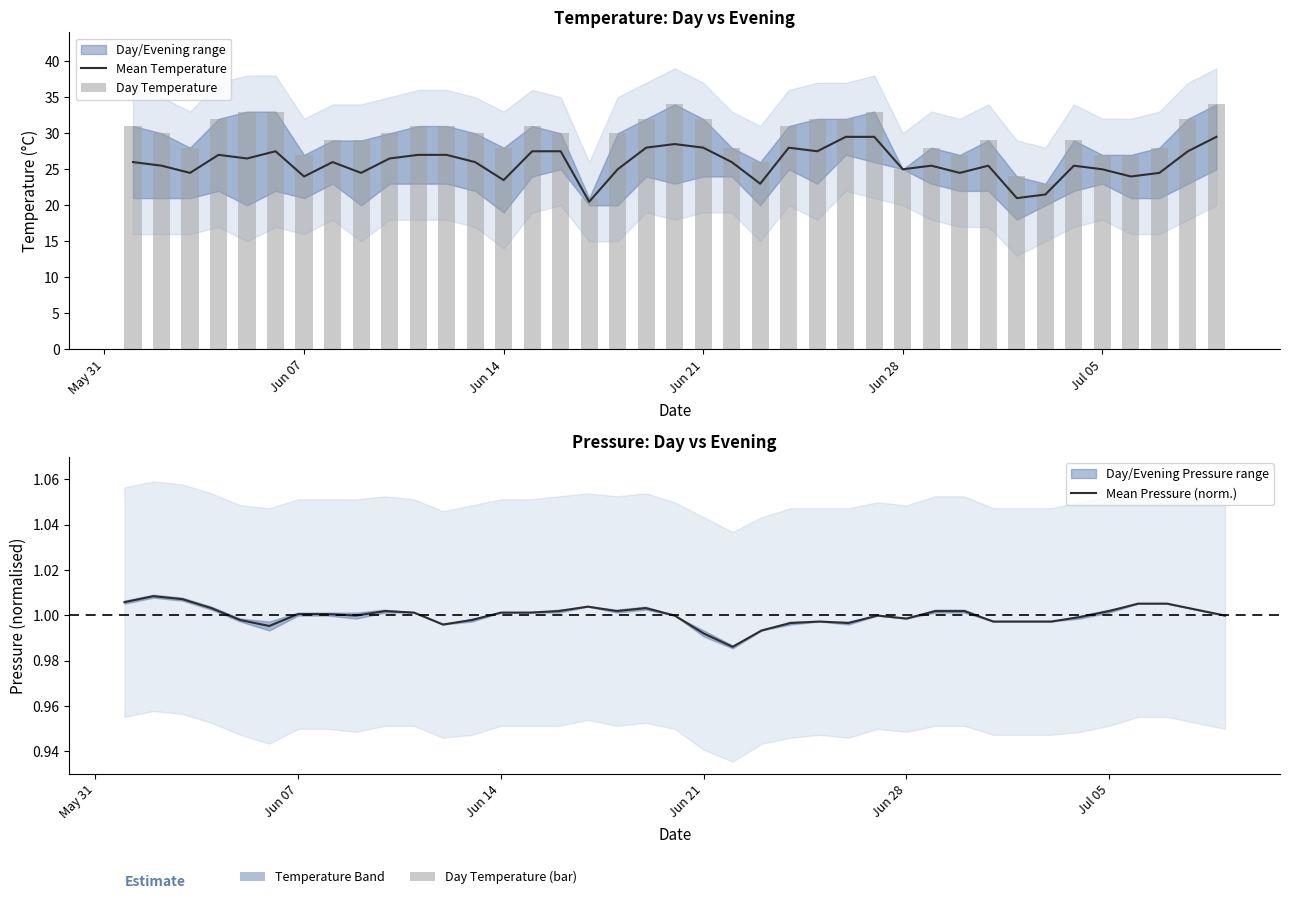

How many values in the Day Temperature series are below 30?

18